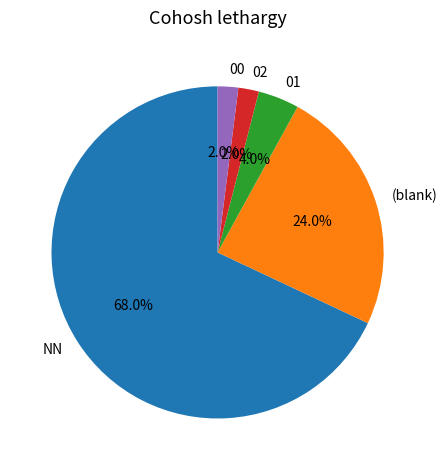

Combined, what portion of the pie is (blank) and 00?

26.0%